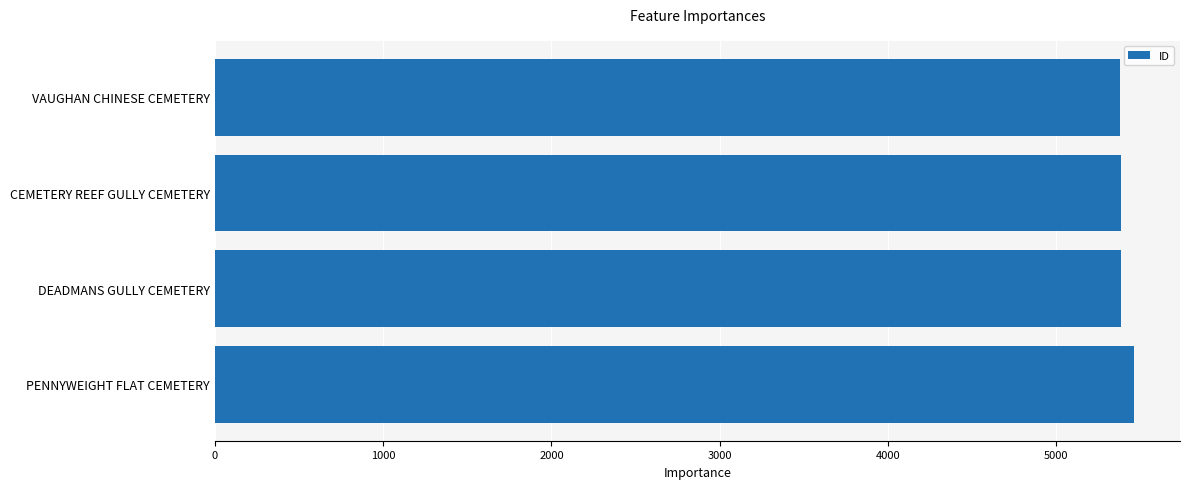

What is the sum of all values?

21614